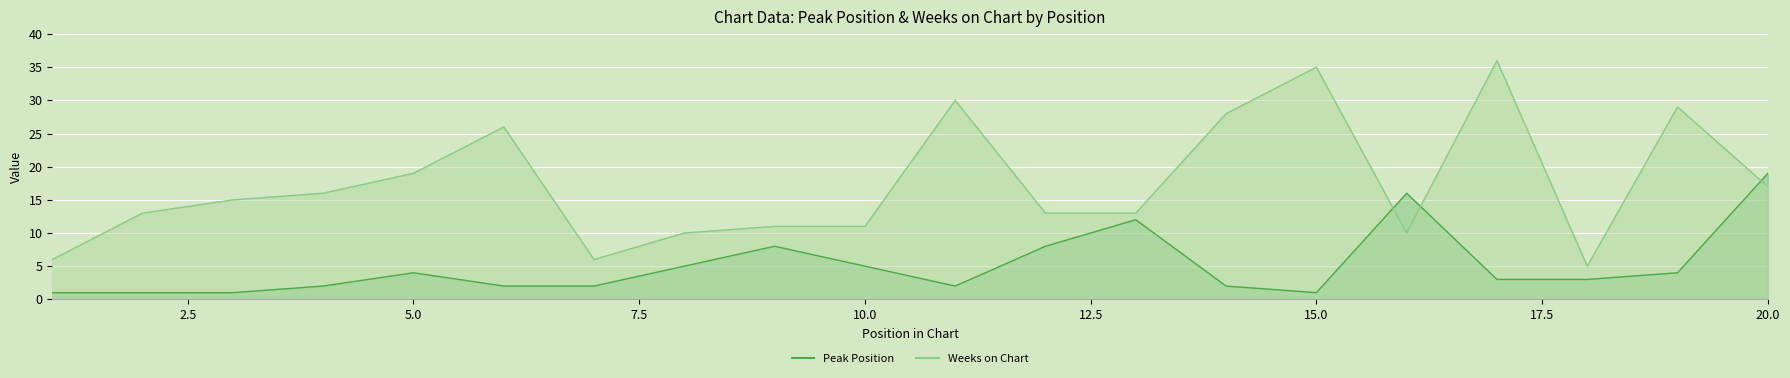

How many lines are shown in the chart?

2